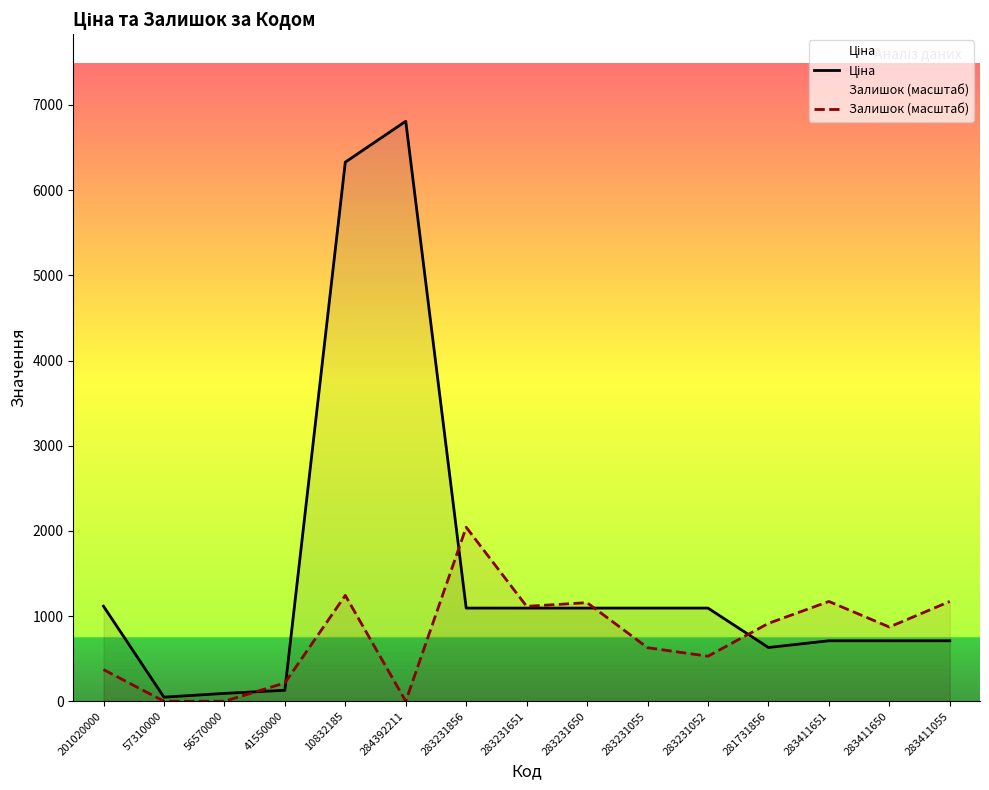

What is the difference between the second highest and minimum values in the Ціна series?

6280.9